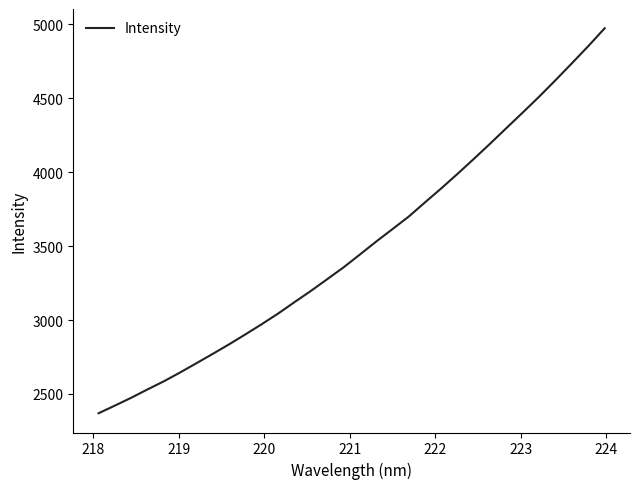

What is the sum of all values?

111894.1